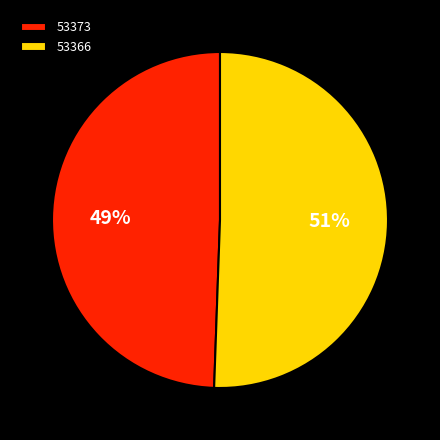

How many slices are in this pie chart?

2